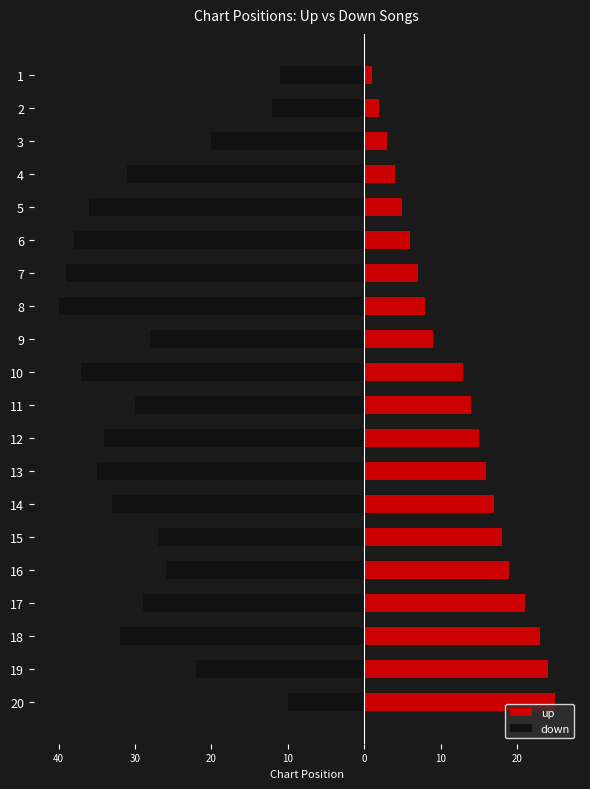

Rank the series by their average value, from lowest to highest.

down, up